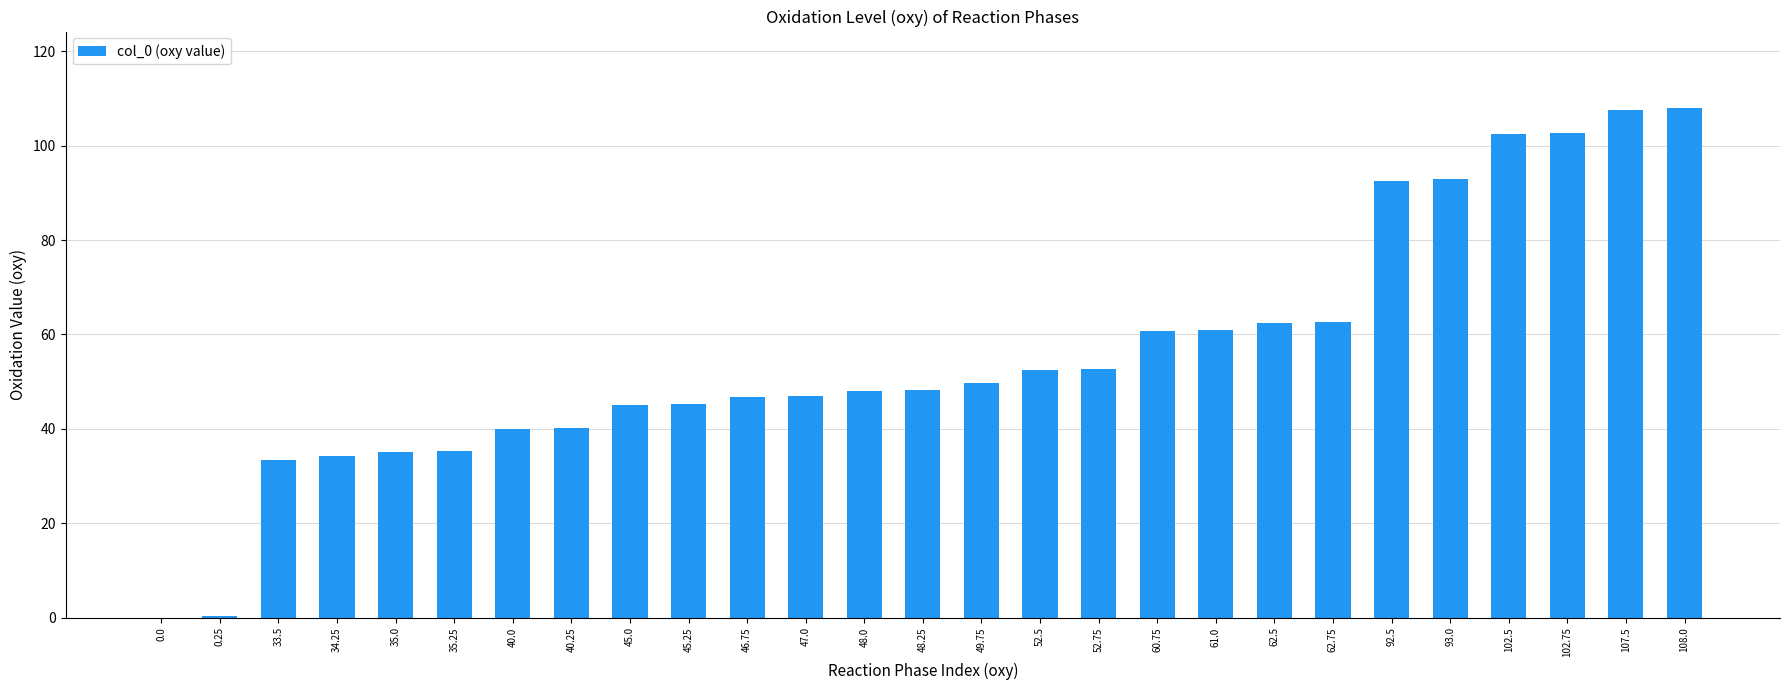

Which has a higher value, 0.0 or 102.75?

102.75